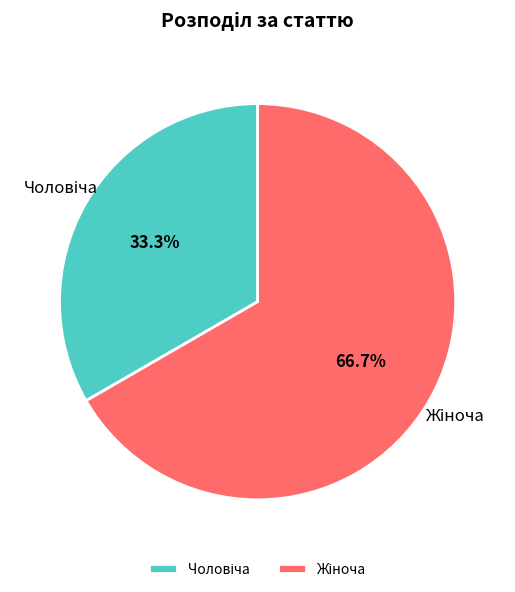

How many segments does this pie chart have?

2